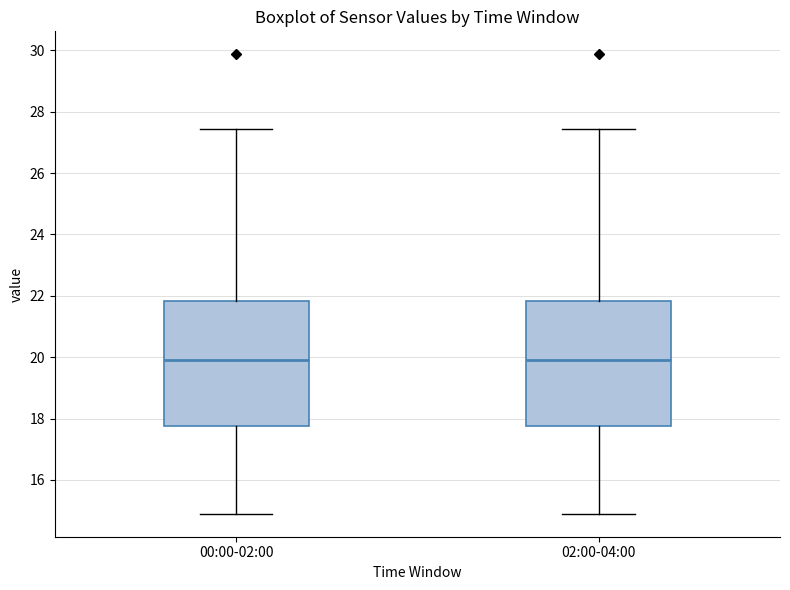

Reading left to right, transcribe this box plot: for each box, give where its median line is, the range the box spans, and where its two whiskers end, as read against the y-axis. The values are not printed on the chart, so give them approximately, as read against the axis.

00:00-02:00: median 20.0, box 17.8 to 21.8, whiskers 15.0 to 27.4
02:00-04:00: median 20.0, box 17.8 to 21.8, whiskers 15.0 to 27.4